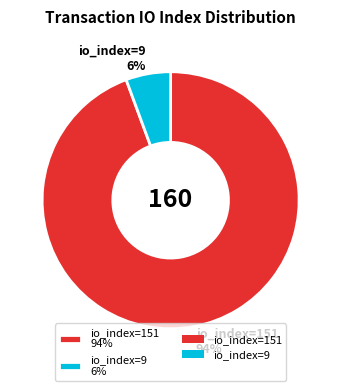

Which slice is the smallest?

io_index=9